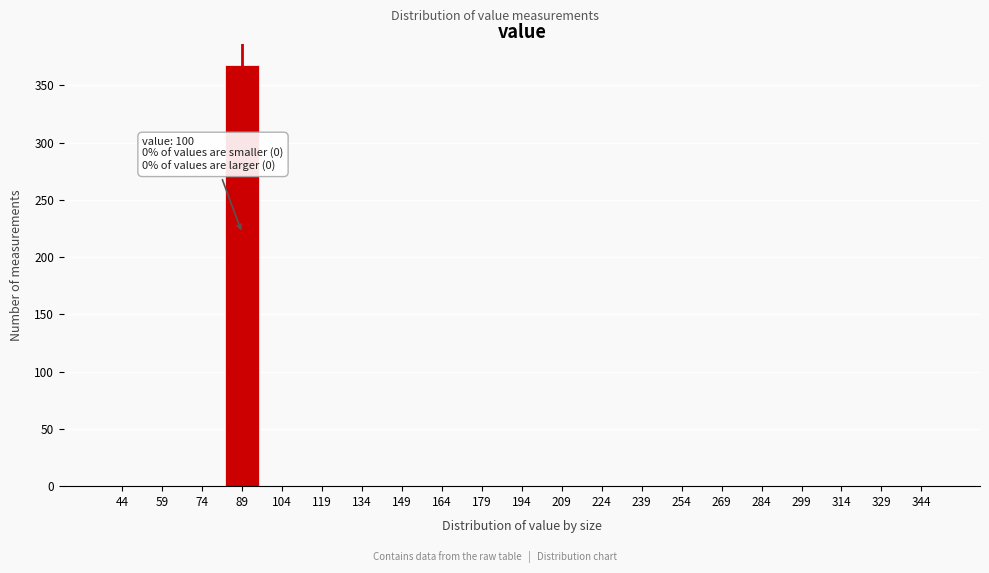

Reading right to left, list all the values displayed in this chart.

344=0	329=0	314=0	299=0	284=0	269=0	254=0	239=0	224=0	209=0	194=0	179=0	164=0	149=0	134=0	119=0	104=0	89=368	74=0	59=0	44=0